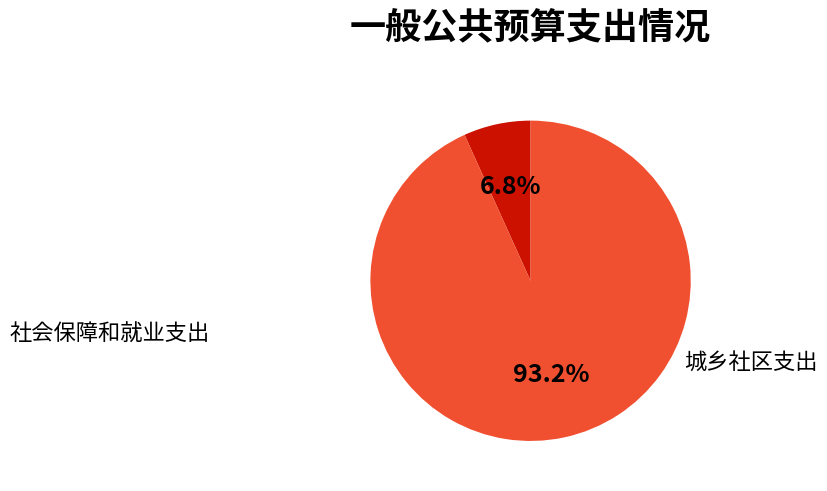

To the nearest percent, what is the difference between the 城乡社区支出 and 社会保障和就业支出 slice percentages?

86%